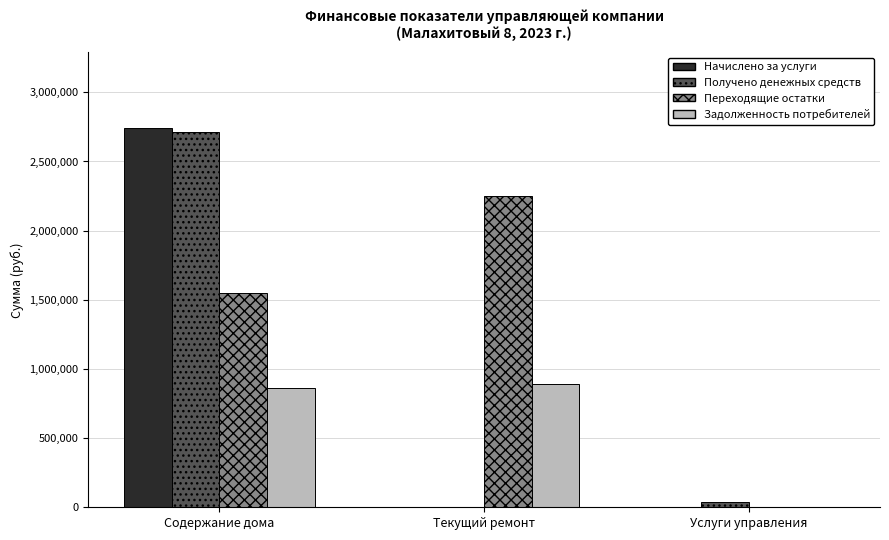

How many distinct data groups are displayed?

4